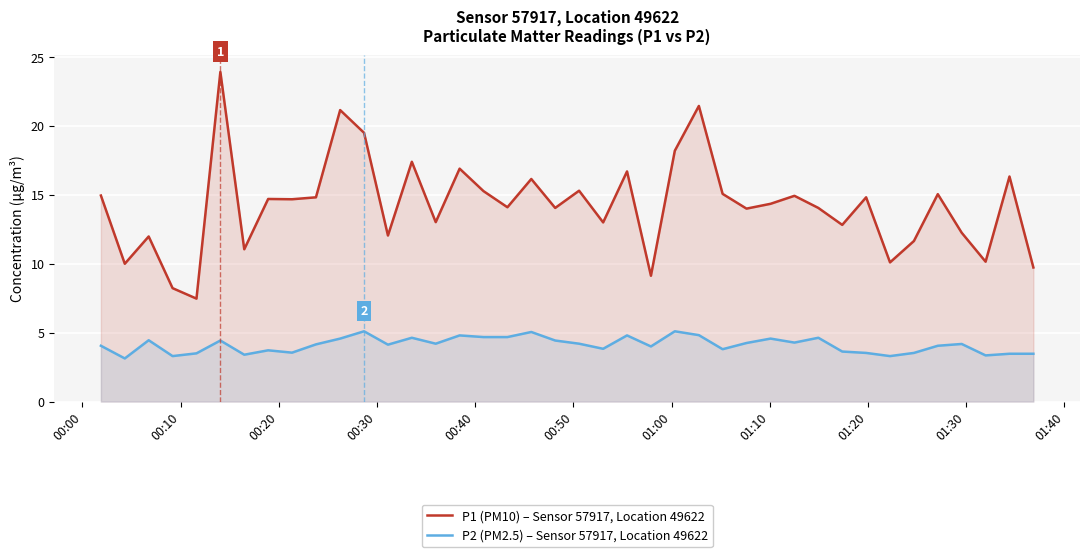

True or false: P1 (PM10) – Sensor 57917, Location 49622 and P2 (PM2.5) – Sensor 57917, Location 49622 cross at least once.

False